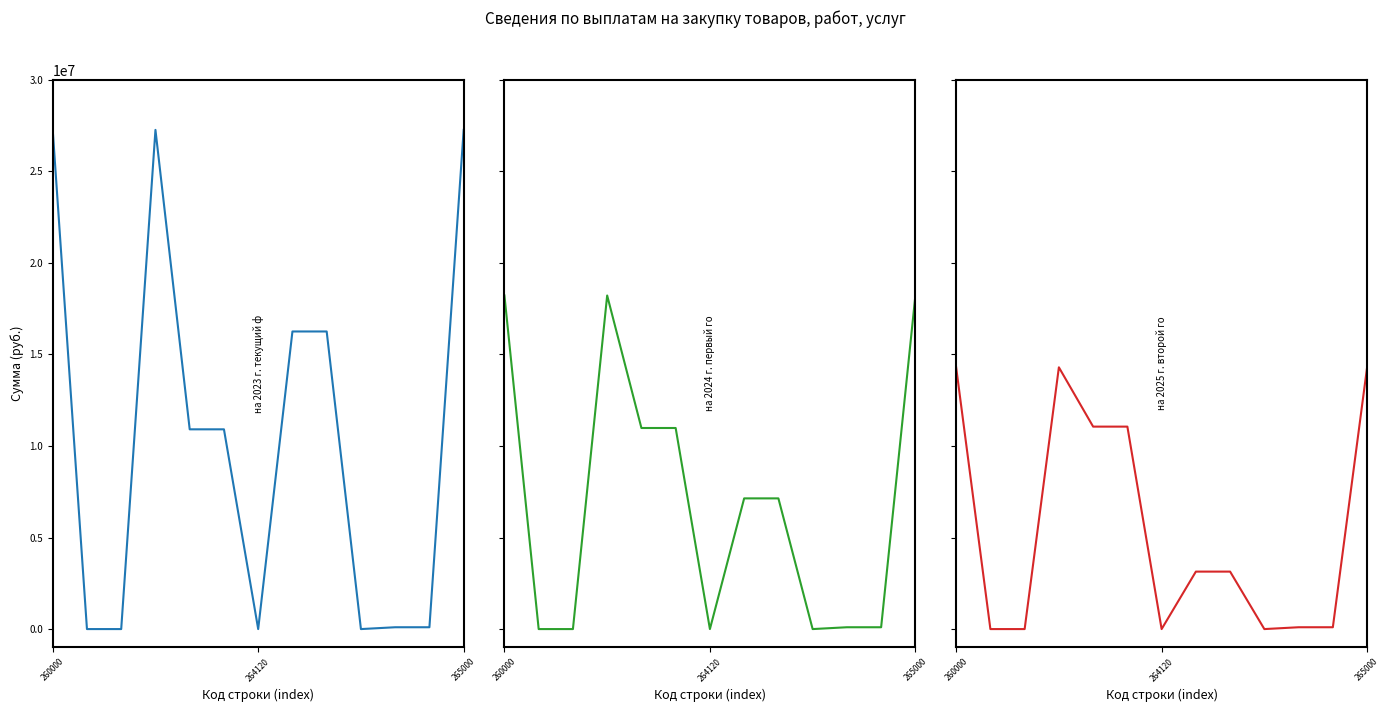

Does the chart display data point markers on the line(s)?

No